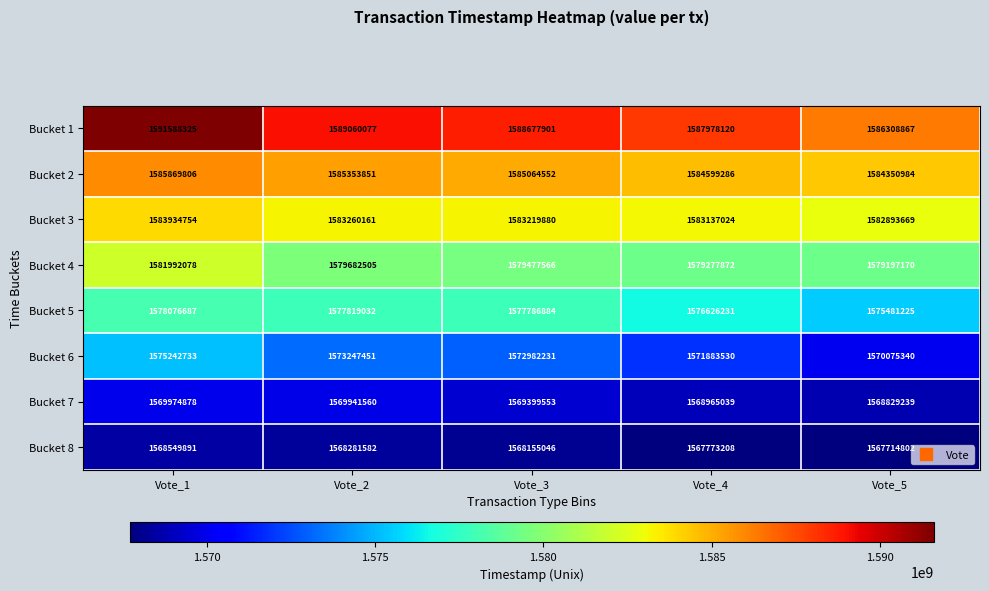

What is the difference between the highest and lowest values at Vote_4?

20204912